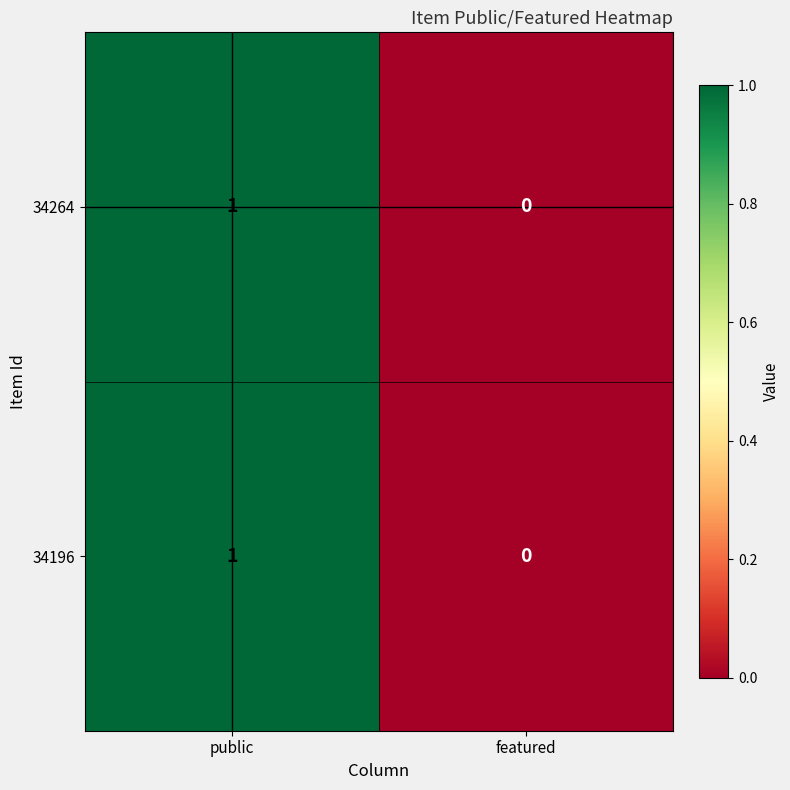

Is the value of 34196 at featured greater than the value of 34264 at public?

No